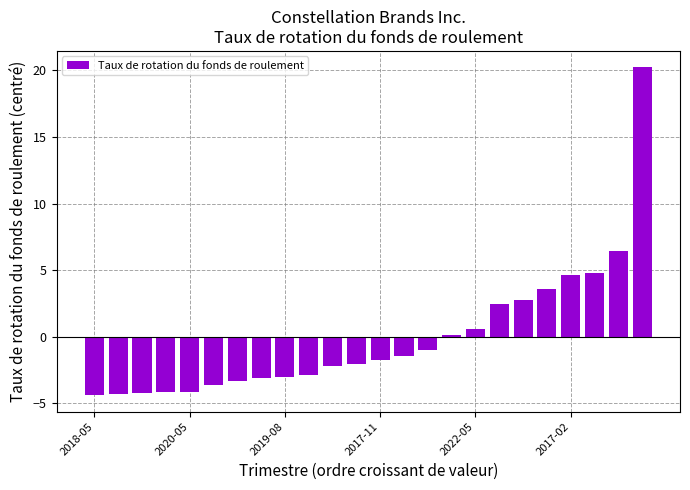

What is the smallest value displayed?

-4.4